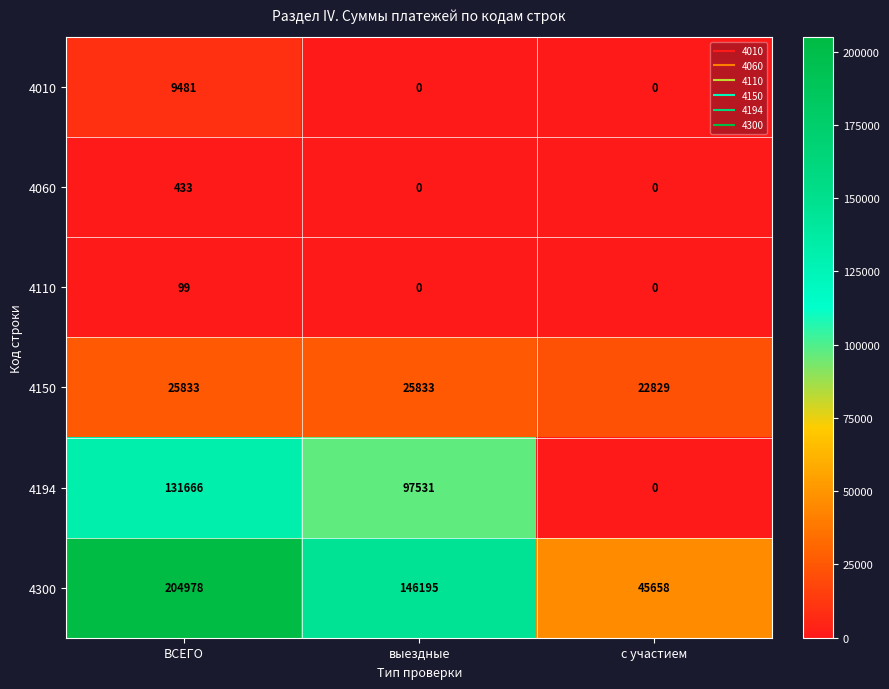

Is it true that 4010 equals 0 at с участием?

True